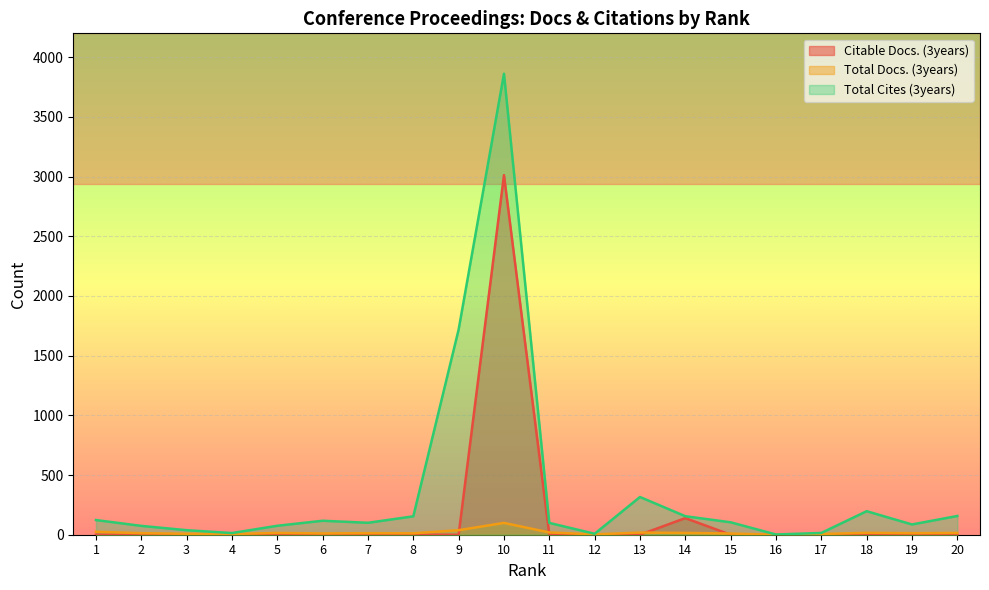

List the series in order of their peak value, lowest first.

Total Docs. (3years), Citable Docs. (3years), Total Cites (3years)